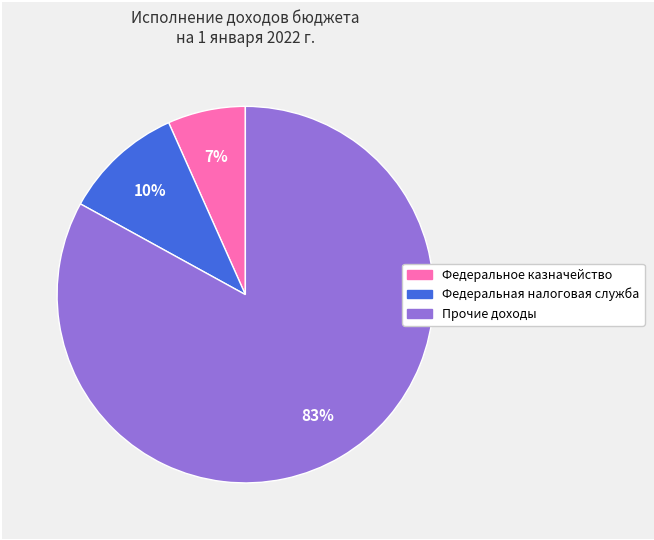

Between Прочие доходы and Федеральное казначейство, which is larger?

Прочие доходы